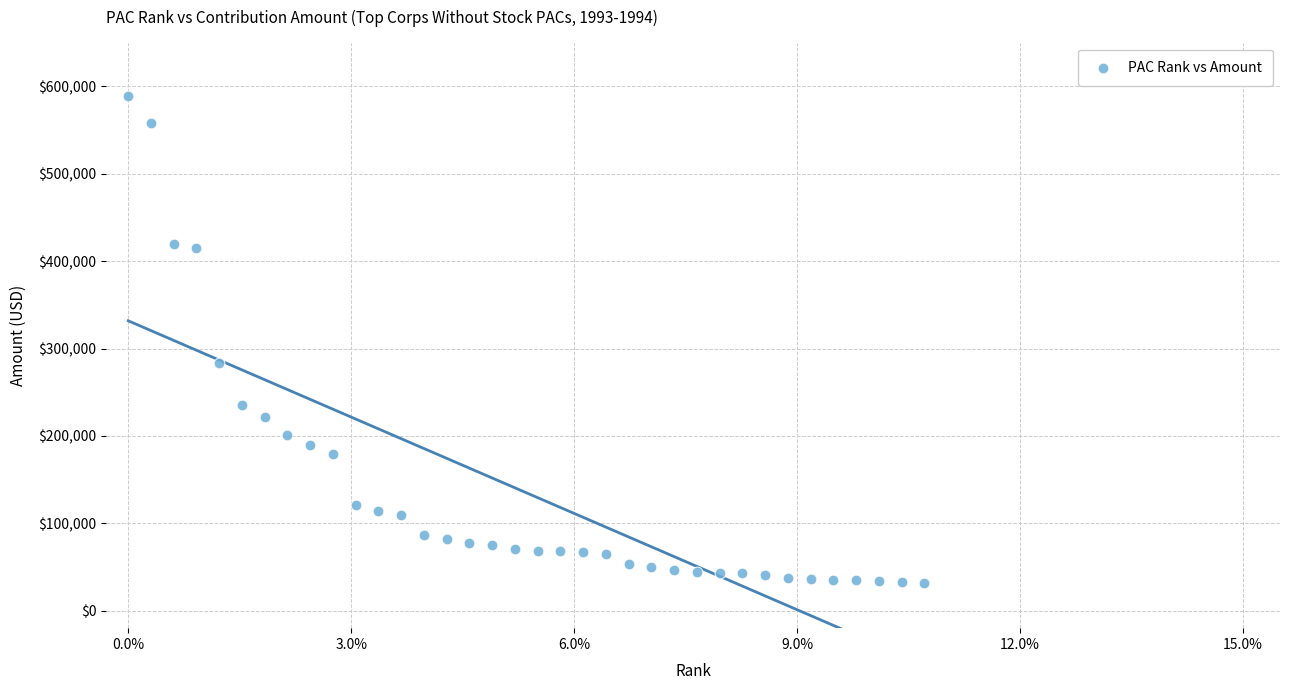

What Y value in the scatter plot is closest to 310004?

283500